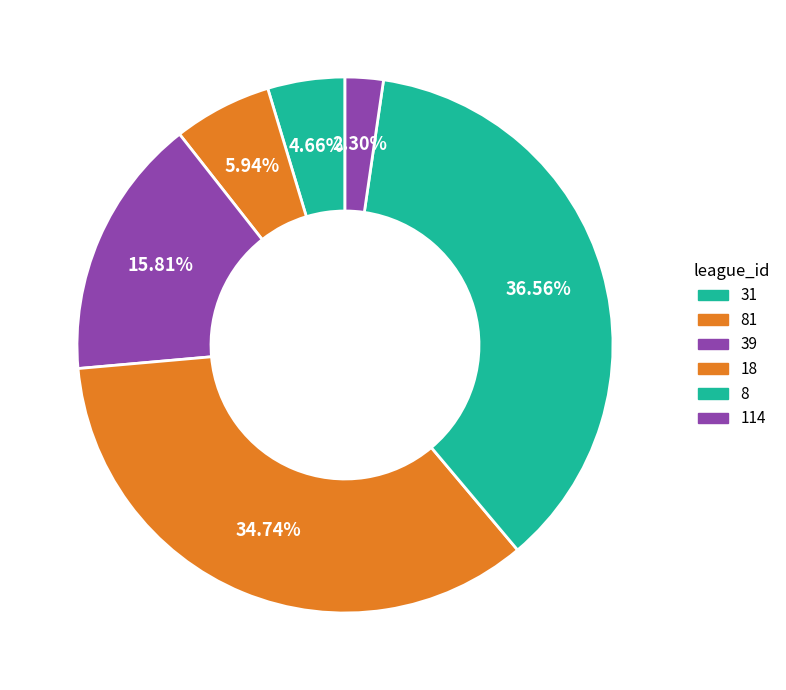

To the nearest percent, what portion does 18 represent?

35%